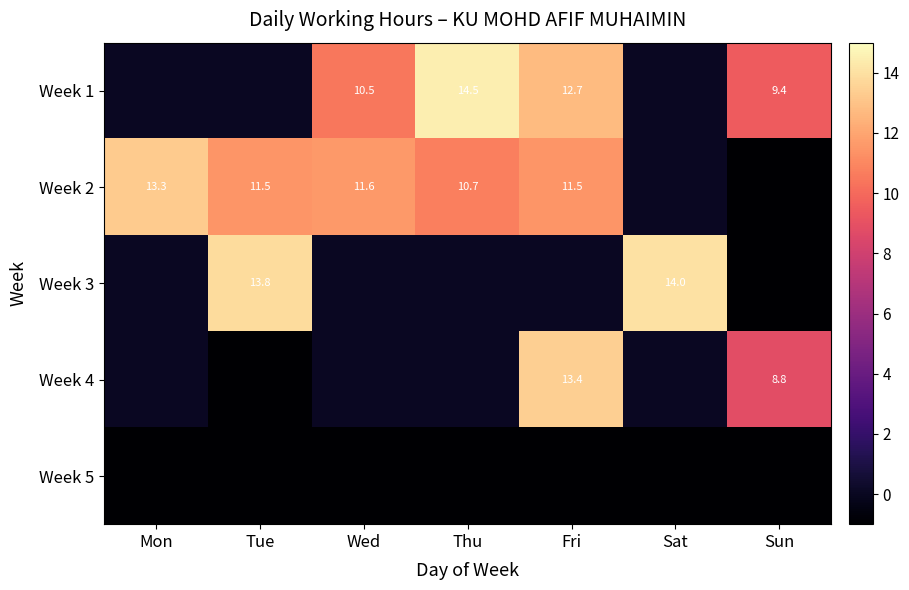

What is the sum of the Week 4 values at Fri and Sun?

22.2